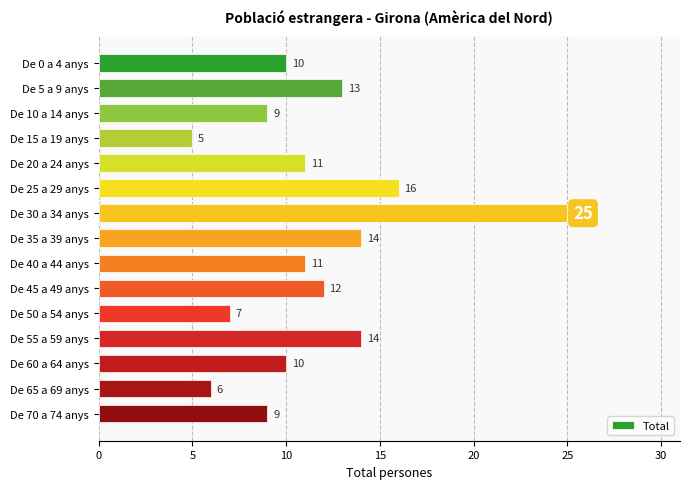

Approximately how many times larger is the value at De 40 a 44 anys compared to De 55 a 59 anys?

0.8